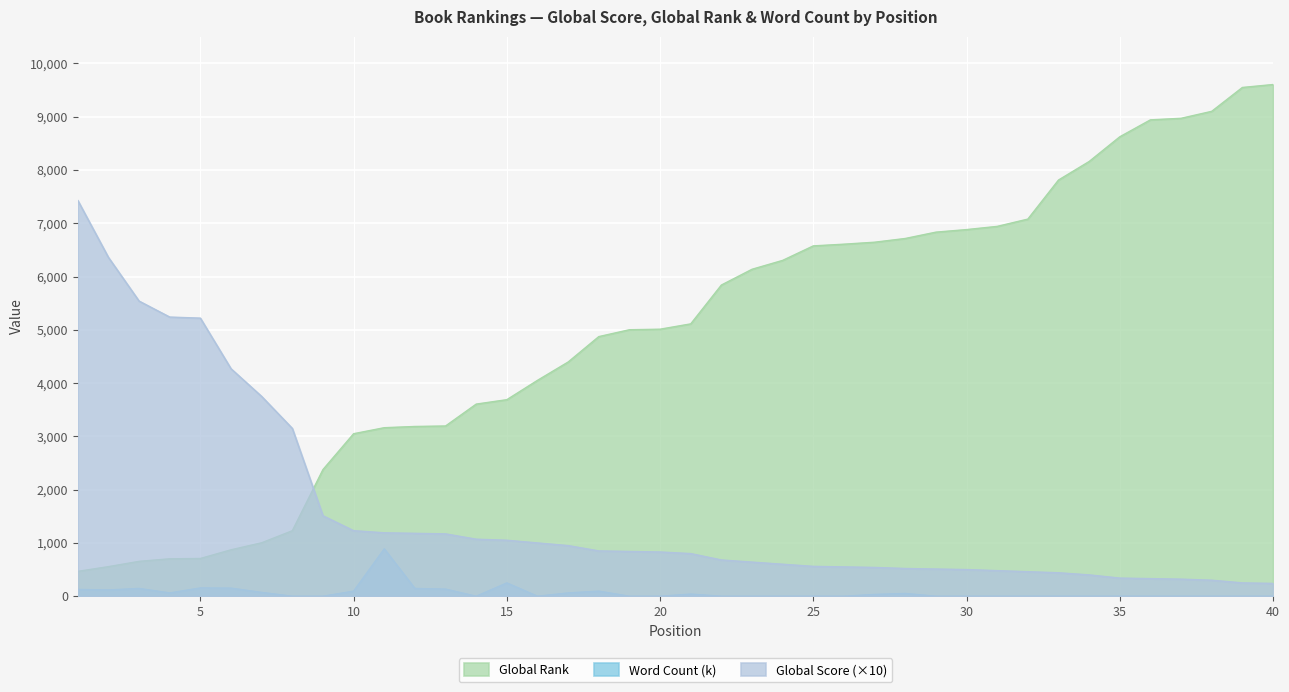

How many lines are shown in the chart?

3